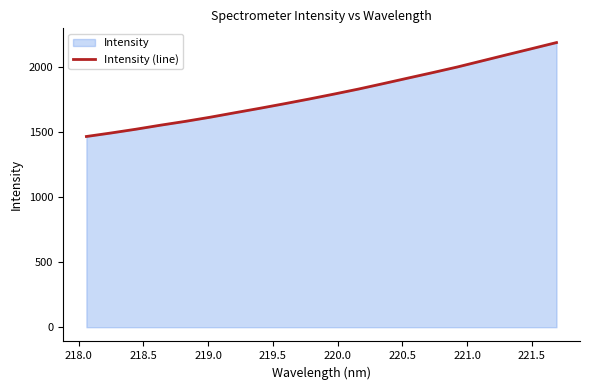

What is the minimum value shown in the chart?

1465.9